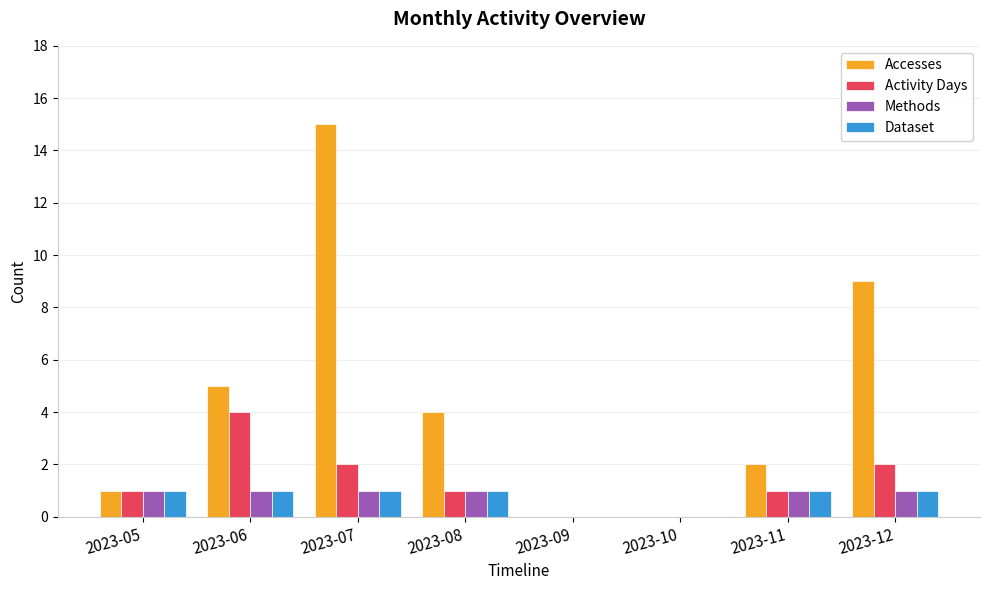

Count the Activity Days values in the range 1 to 2.

5